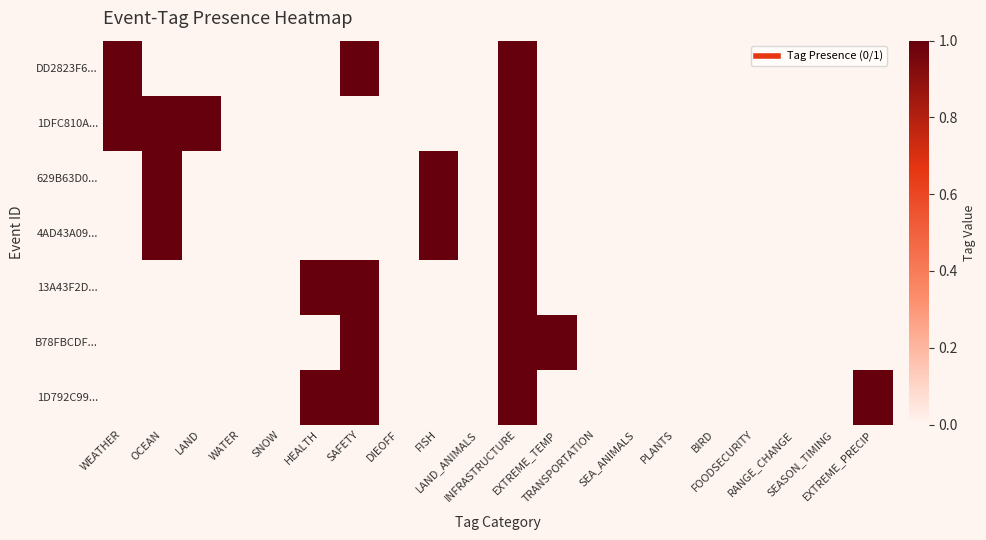

At which category is the sum across all series the highest?

INFRASTRUCTURE